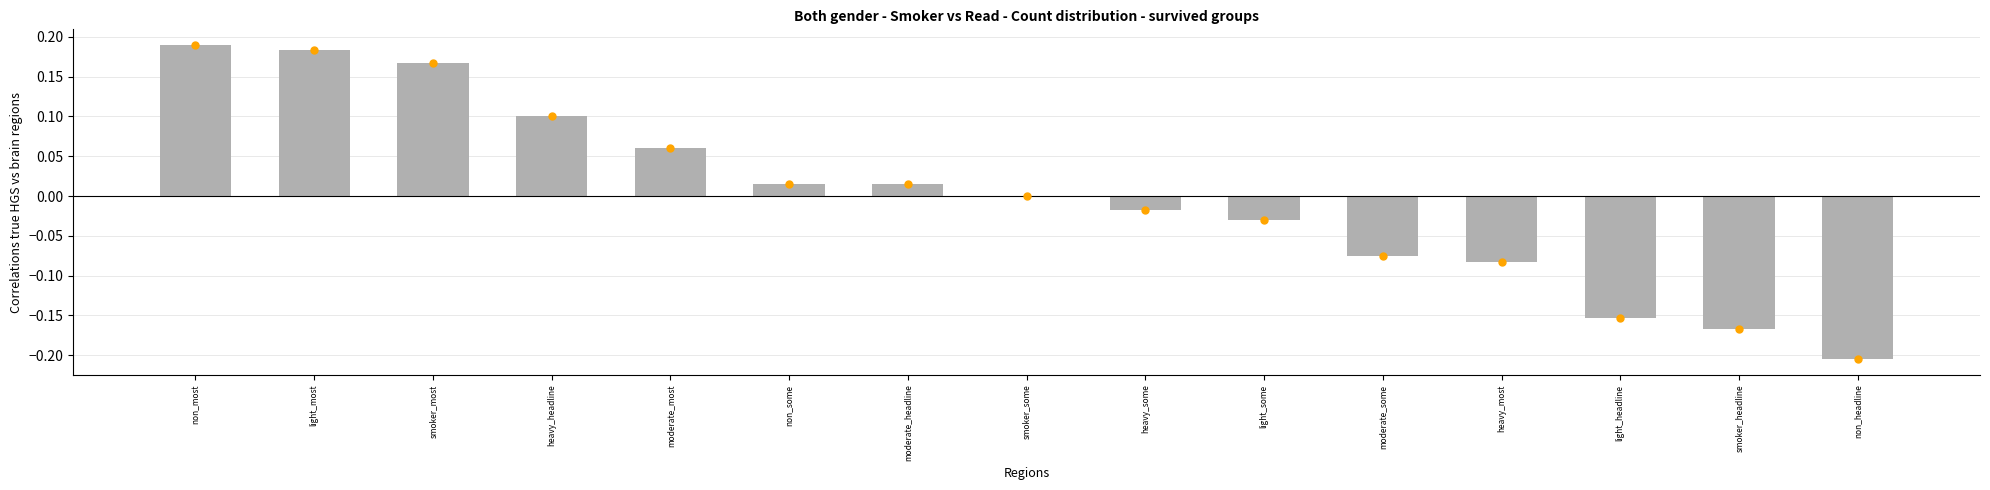

Between light_headline and heavy_some, which is larger?

heavy_some